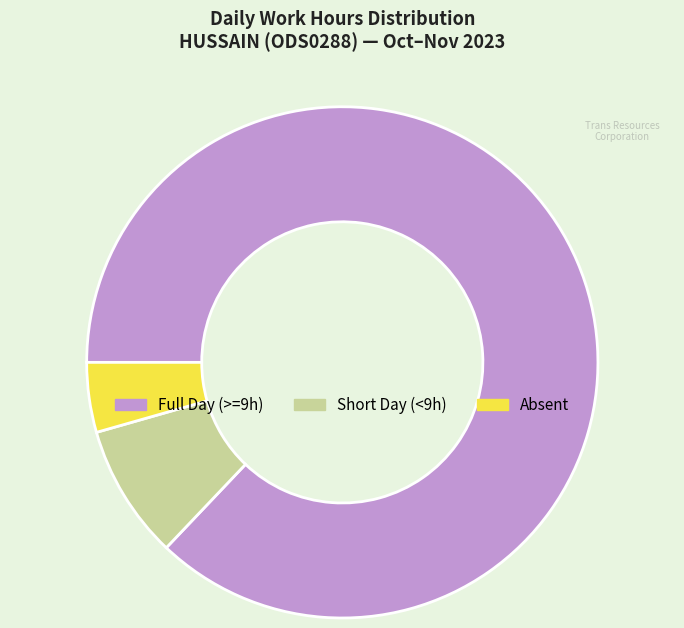

Which slice is the smallest?

Absent